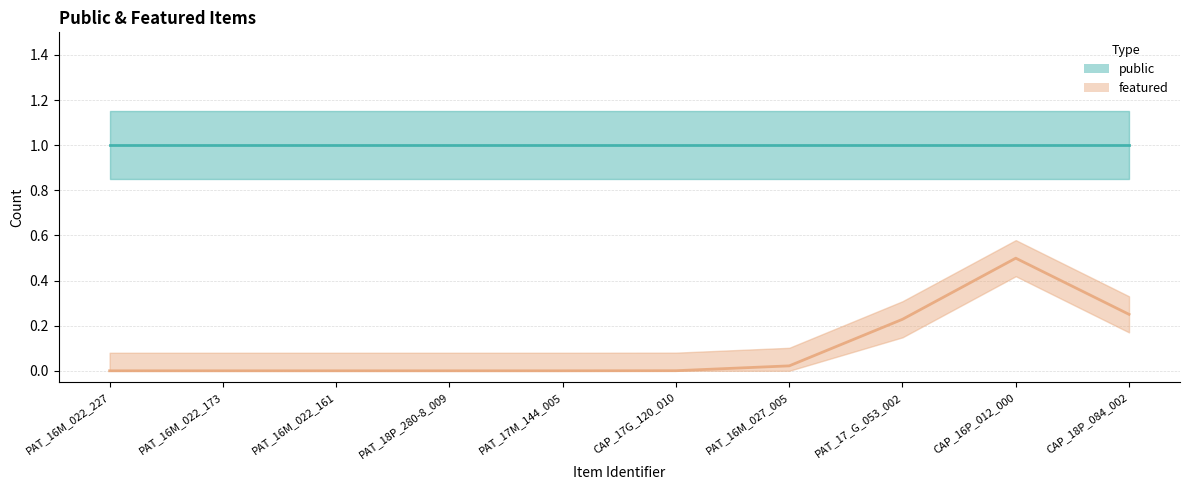

At which category does the chart reach its minimum across all series?

PAT_16M_022_227